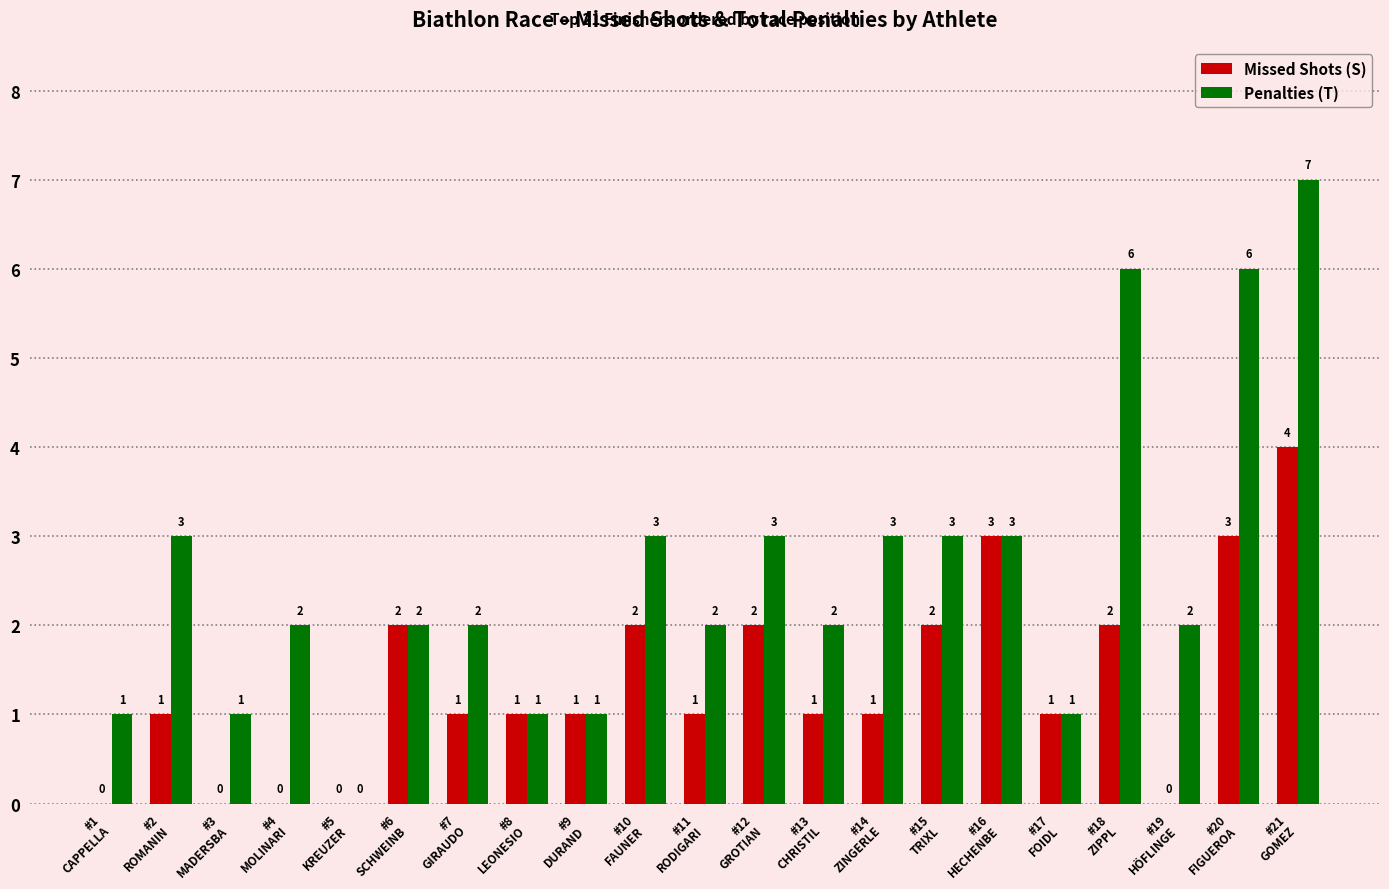

Which series has the largest total across all categories?

Penalties (T)